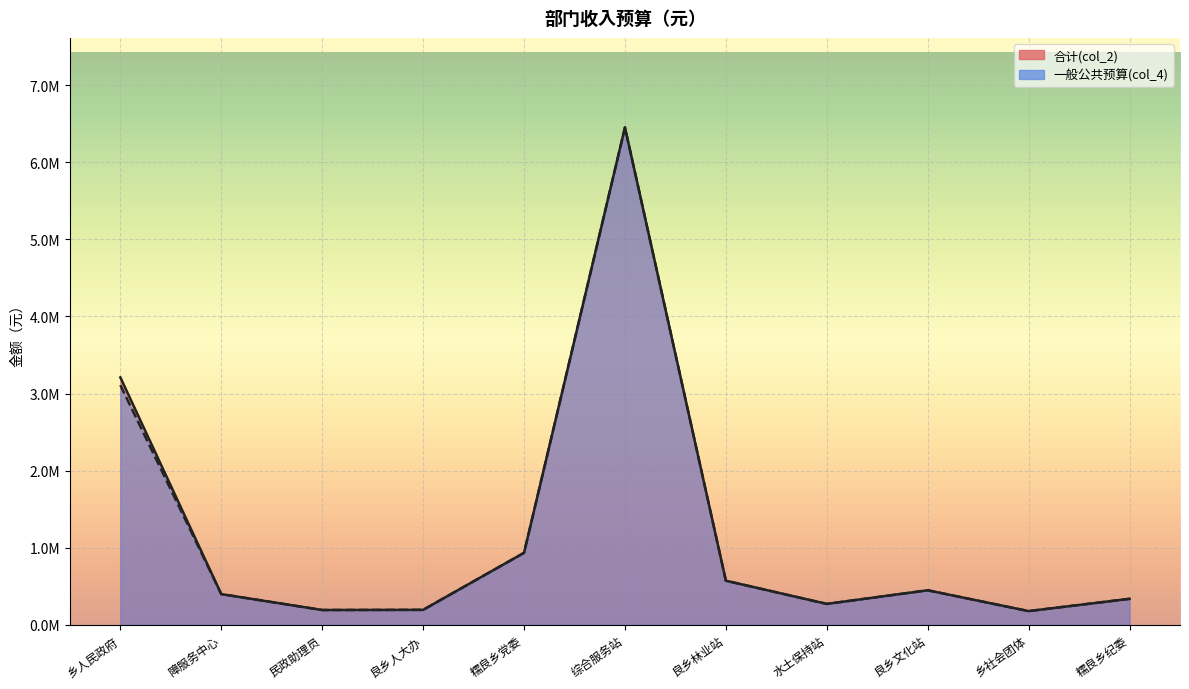

What is the minimum value for 一般公共预算(col_4)?

179302.3